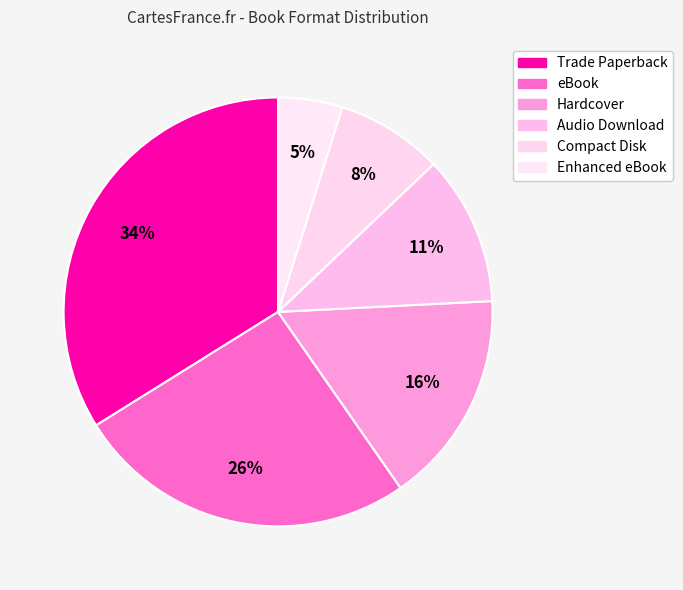

What portion of the pie excludes Trade Paperback?

66.1%